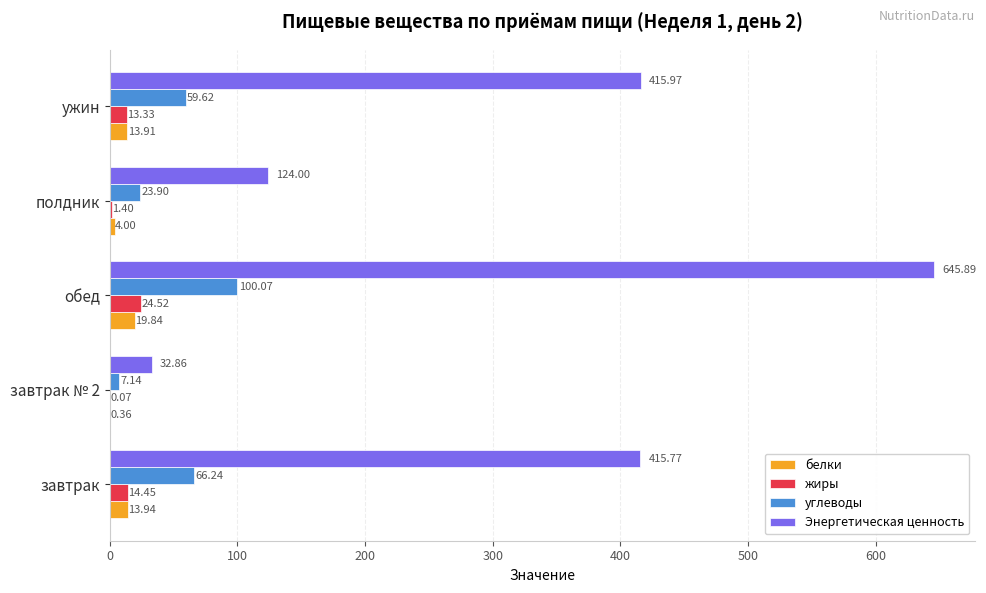

What is the sum of all углеводы values?

257.0